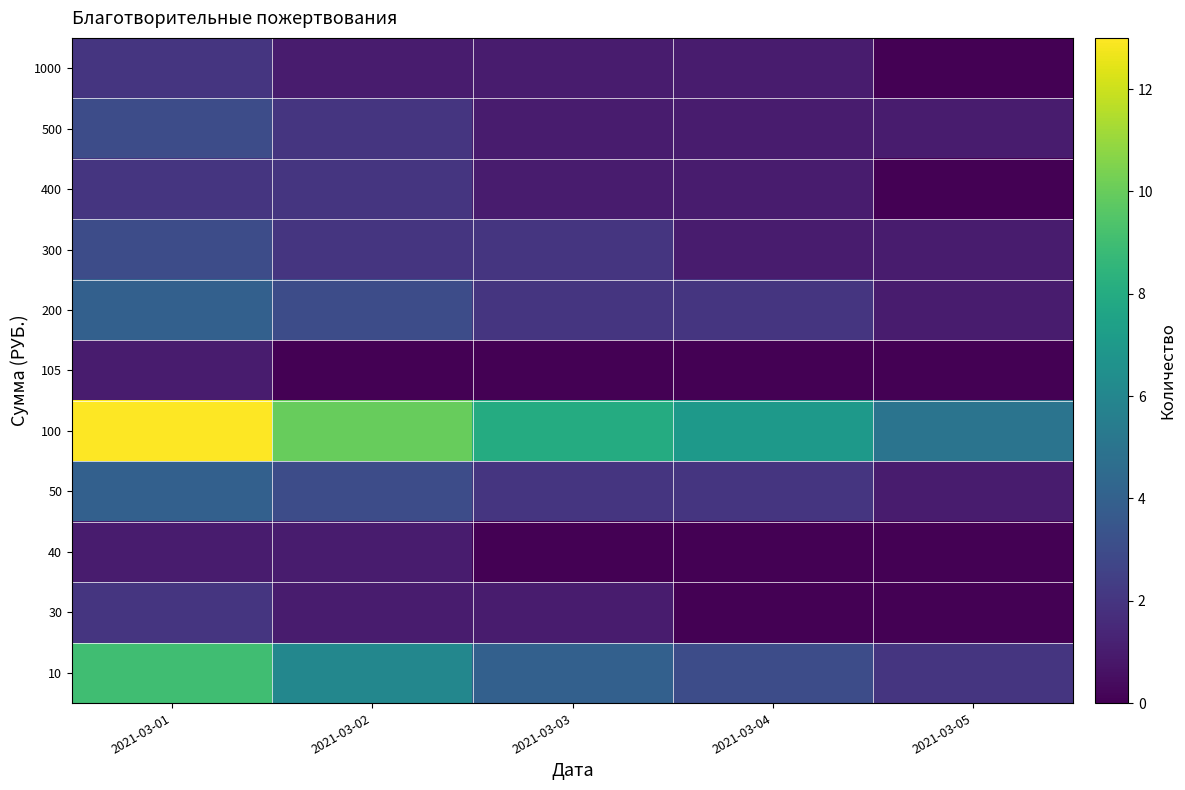

Which has a higher value, 2021-03-03 or 2021-03-01?

2021-03-01